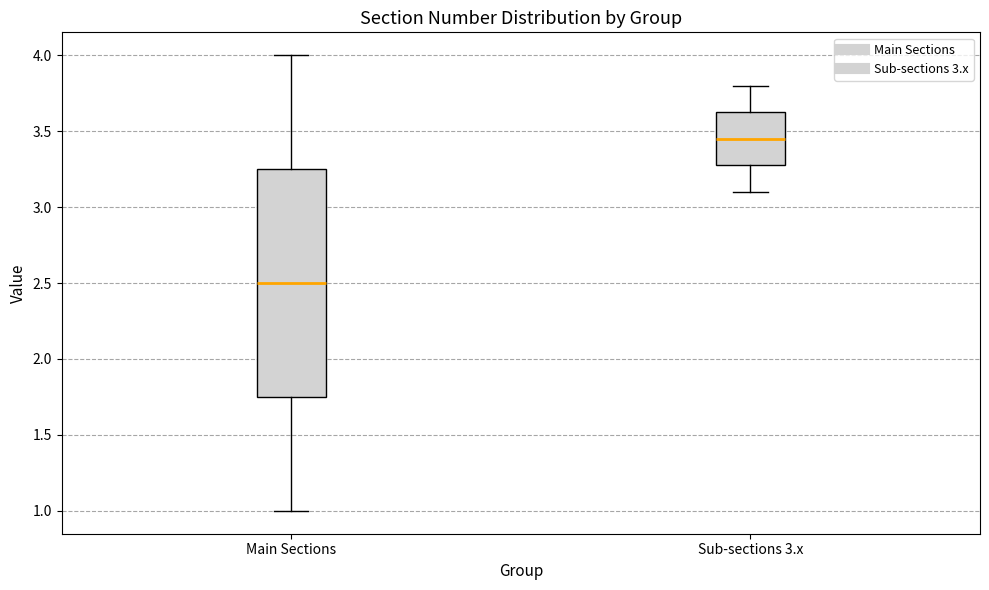

Comparing the boxes themselves (not the whiskers), which one is the tallest?

Main Sections